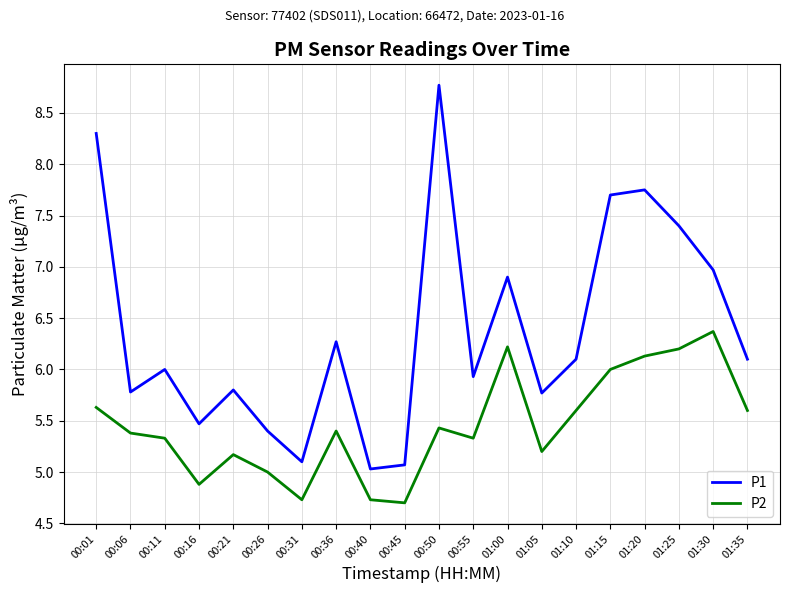

Where is the first local maximum for P1?

00:11